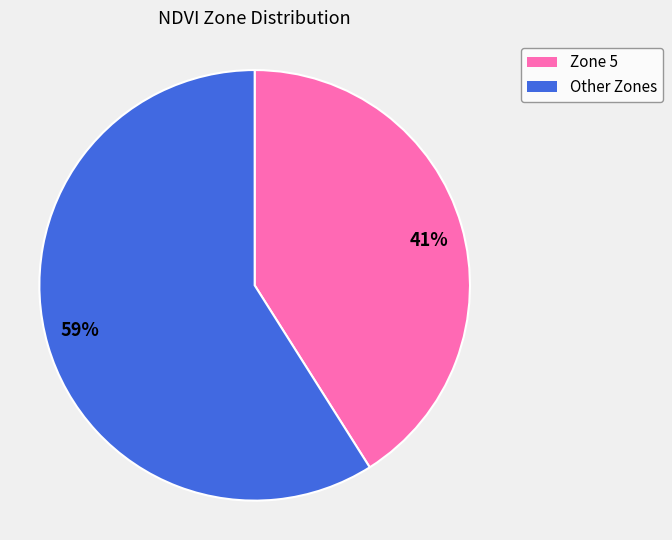

What is the ratio of the value at 59% to the value at 41%?

1.4